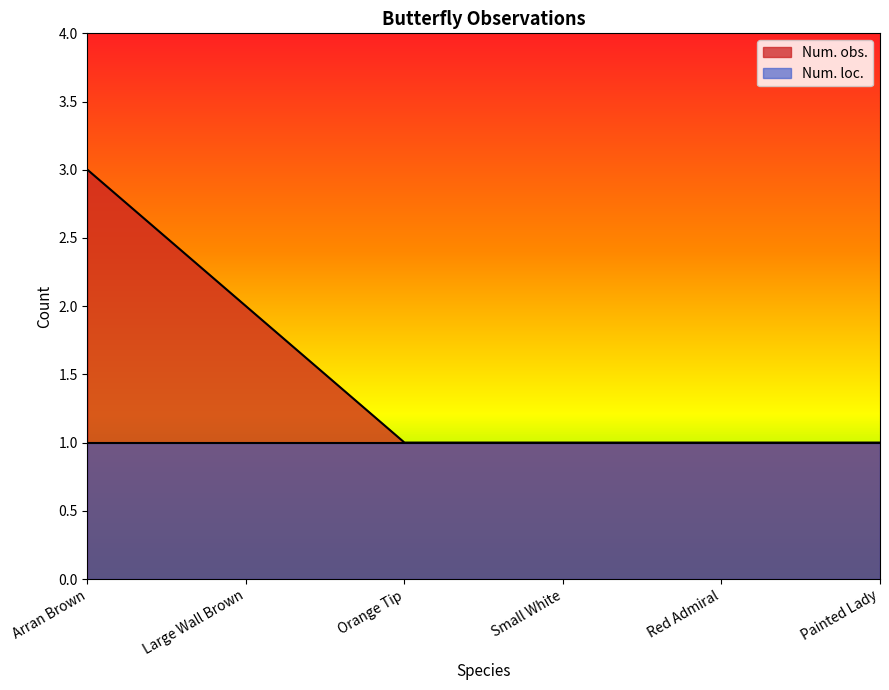

What is the difference between the maximum and second lowest values?

2